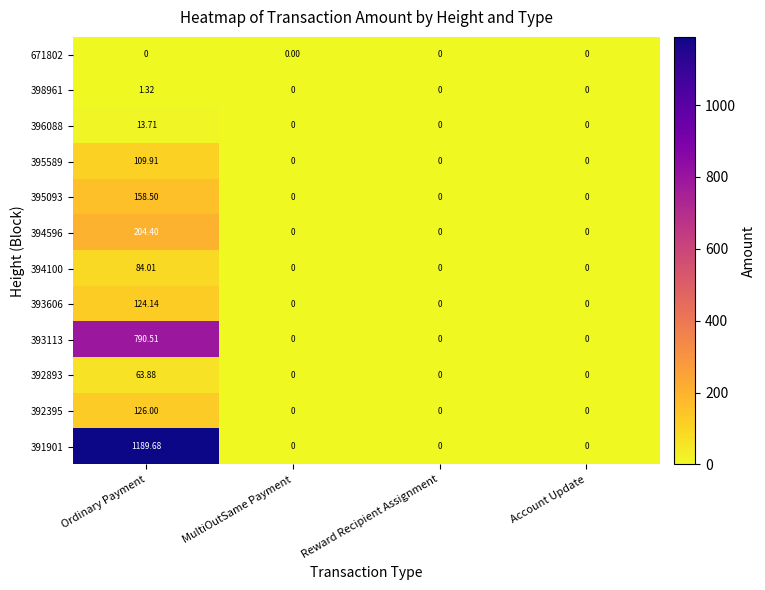

Which series has the largest total across all categories?

391901